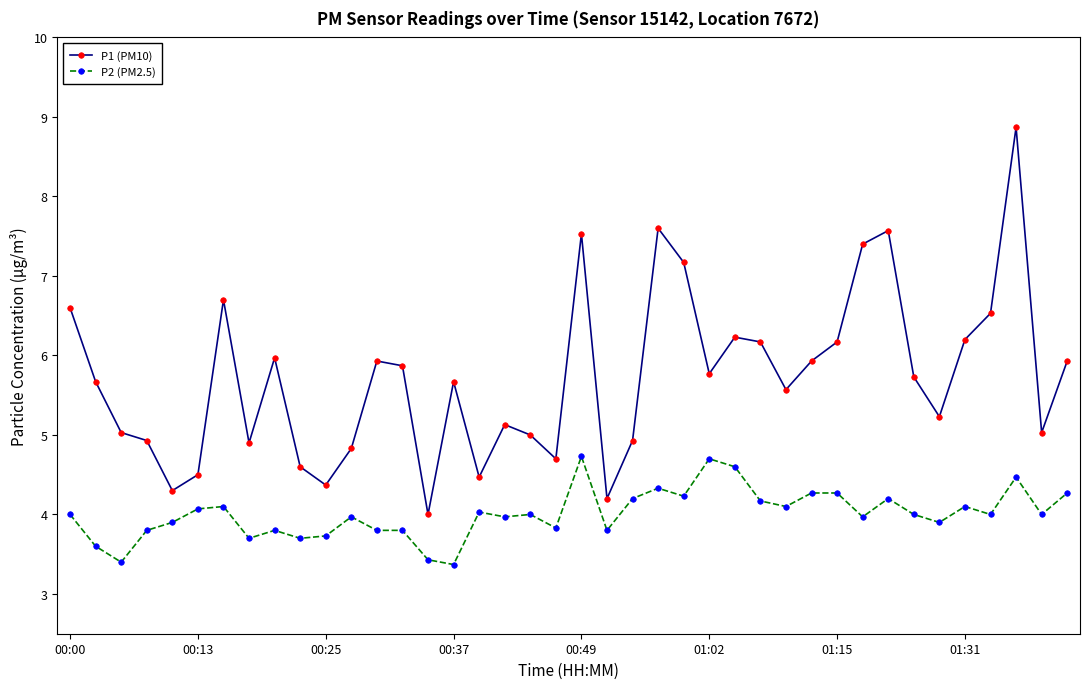

List the series in order of their peak value, lowest first.

P2 (PM2.5), P1 (PM10)